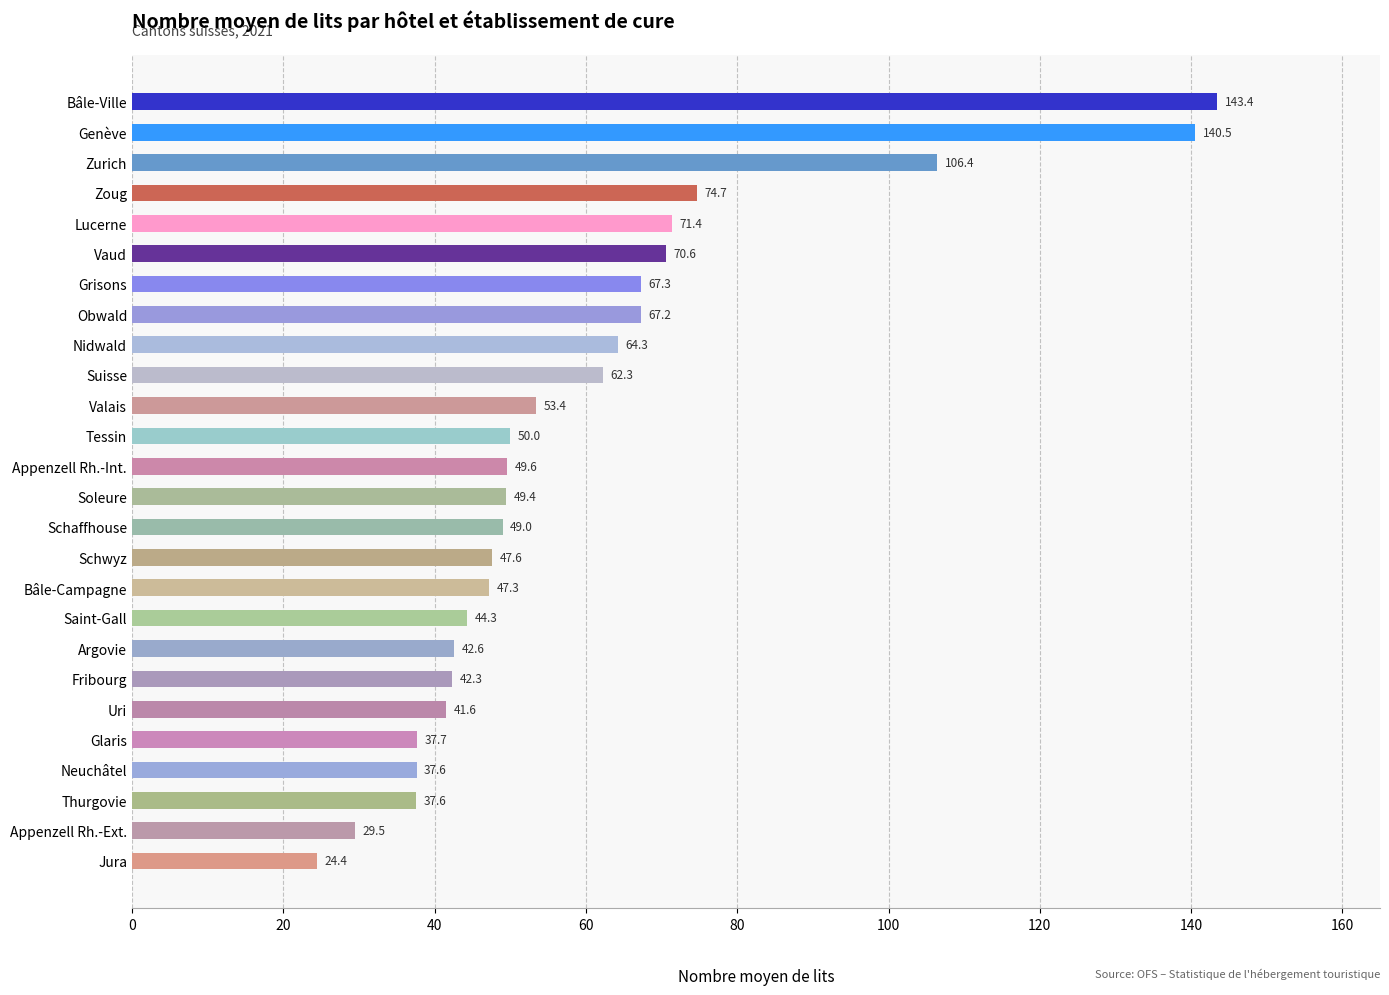

Reading top to bottom, extract all data points from this chart.

Bâle-Ville=143.4	Genève=140.5	Zurich=106.4	Zoug=74.7	Lucerne=71.4	Vaud=70.6	Grisons=67.3	Obwald=67.2	Nidwald=64.3	Suisse=62.3	Valais=53.4	Tessin=50.0	Appenzell Rh.-Int.=49.6	Soleure=49.4	Schaffhouse=49.0	Schwyz=47.6	Bâle-Campagne=47.3	Saint-Gall=44.3	Argovie=42.6	Fribourg=42.3	Uri=41.6	Glaris=37.7	Neuchâtel=37.6	Thurgovie=37.6	Appenzell Rh.-Ext.=29.5	Jura=24.4